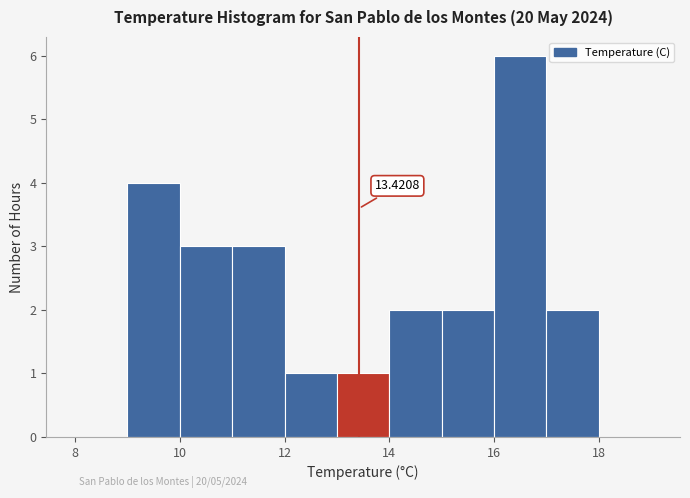

Which range on the x-axis has the tallest bar?

16 to 17